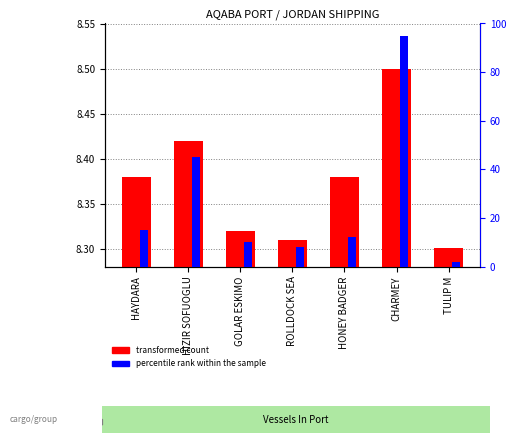

Where is percentile rank within the sample nearest to the value 48?

HIZIR SOFUOGLU